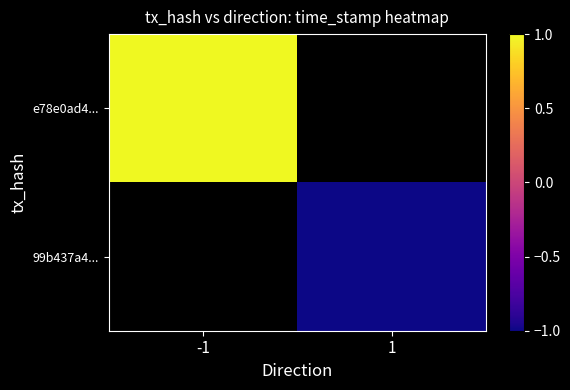

Rank the categories by e78e0ad4... value from lowest to highest.

-1, 1